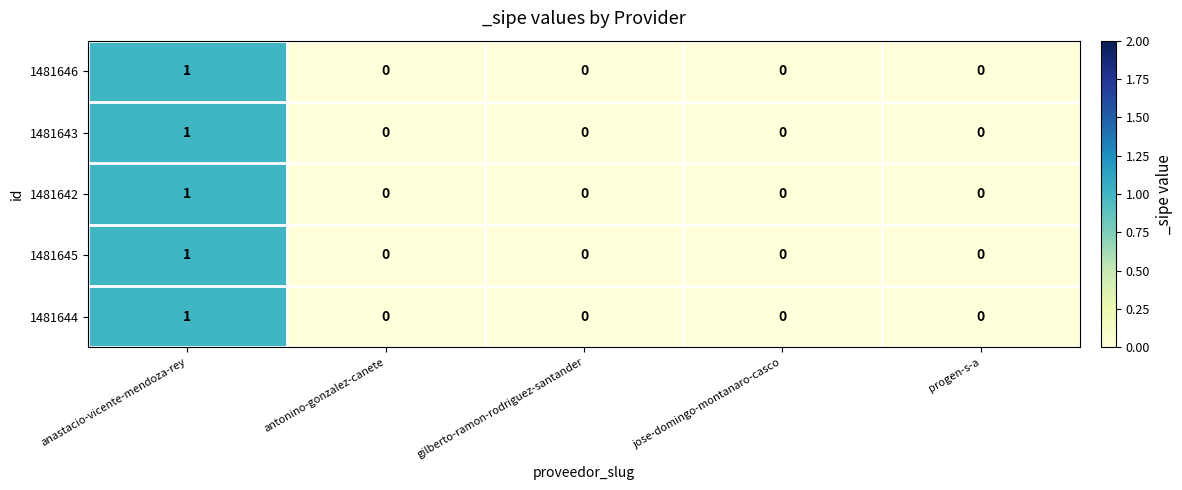

Count the 1481643 values in the range 0 to 1.

5